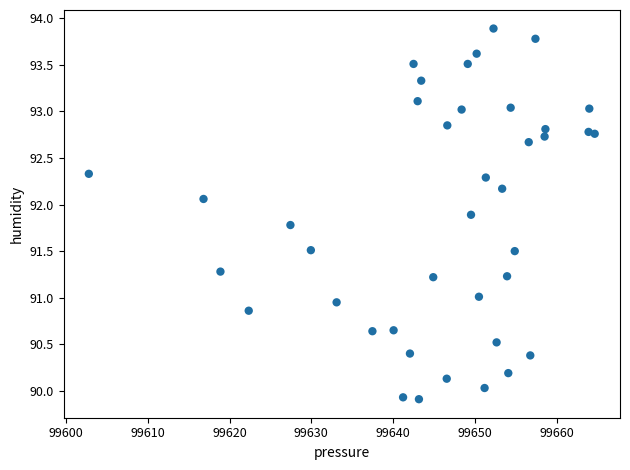

What is the range of X values (max minus min)?

61.9